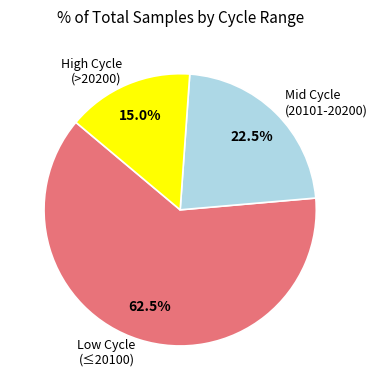

What percentage is NOT represented by Low Cycle (≤20100)?

37.5%